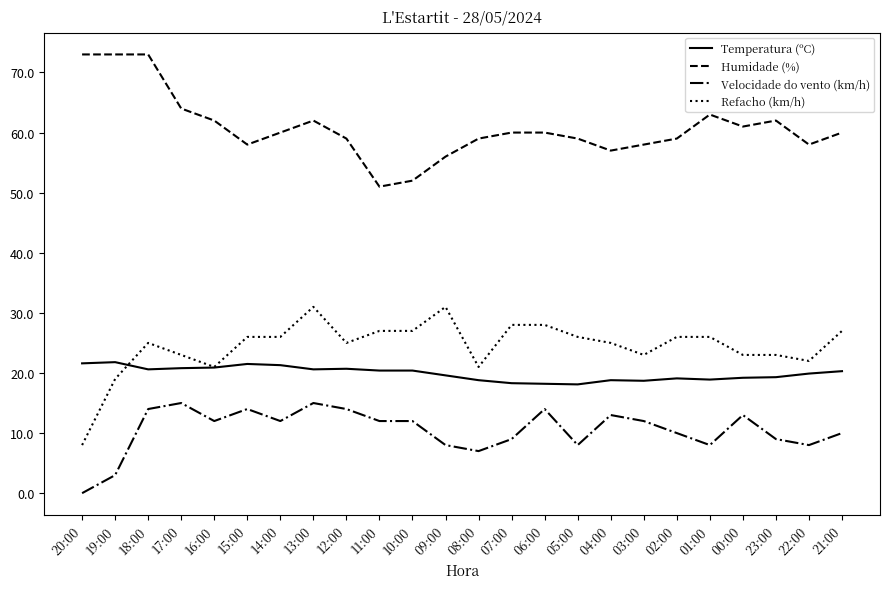

Which series changed the most between 09:00 and 22:00?

Refacho (km/h)